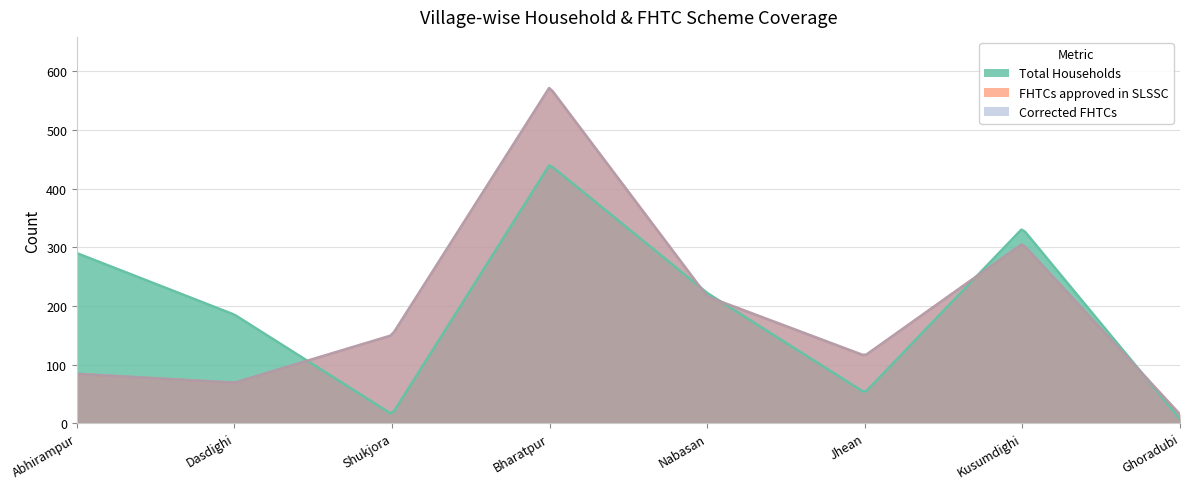

What is the minimum value shown in the chart?

7